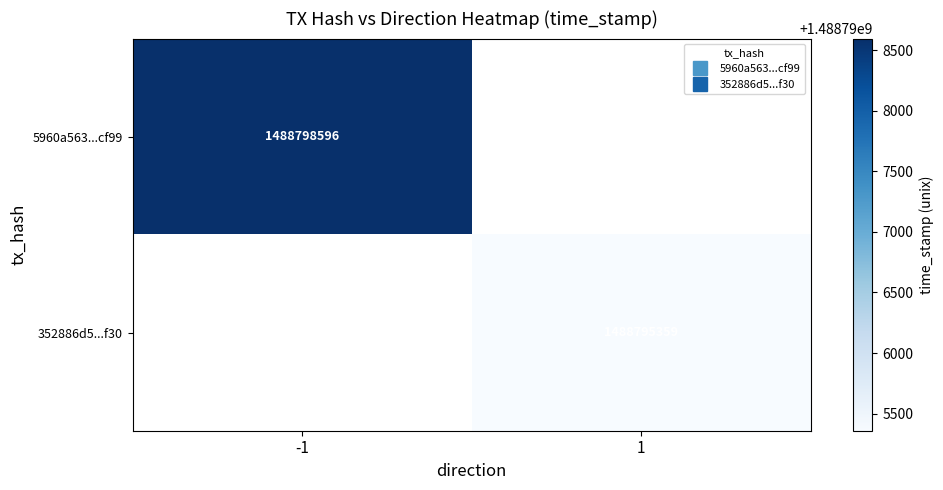

What is the highest value of the 5960a563...cf99 series?

1488798596.0